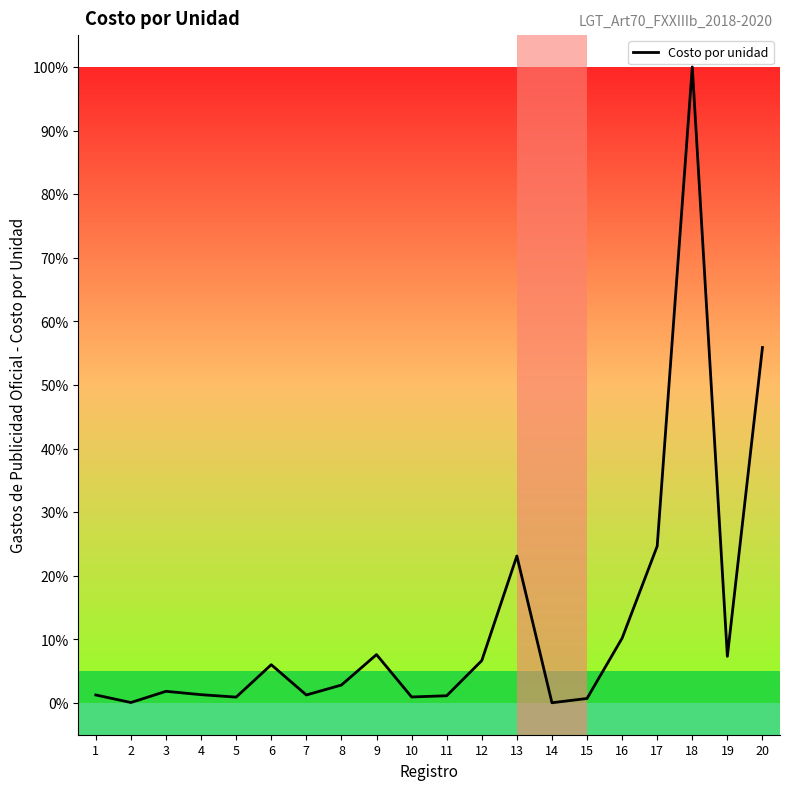

What is the greatest value displayed?

100.0